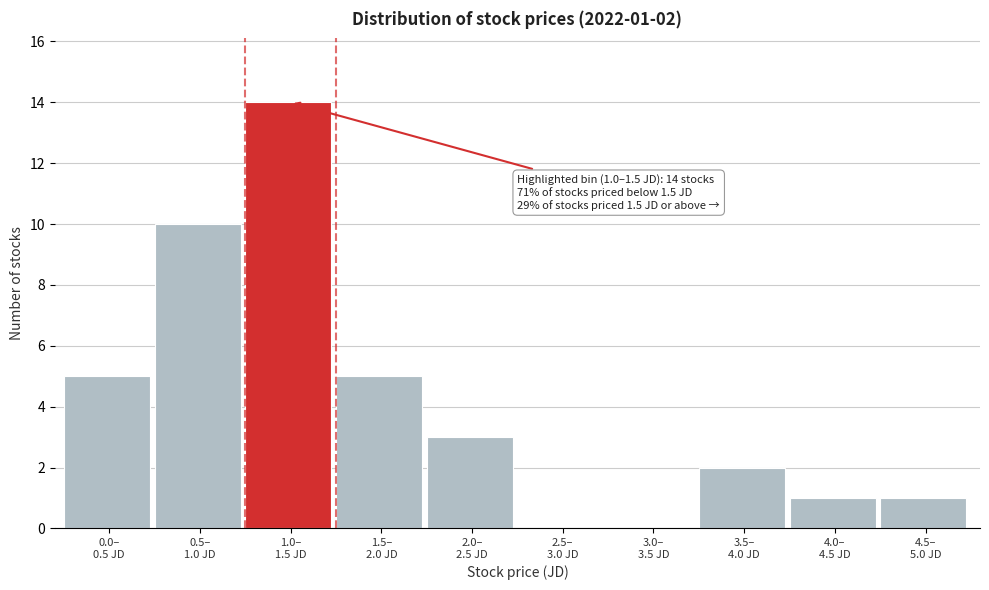

What is the greatest value displayed?

14